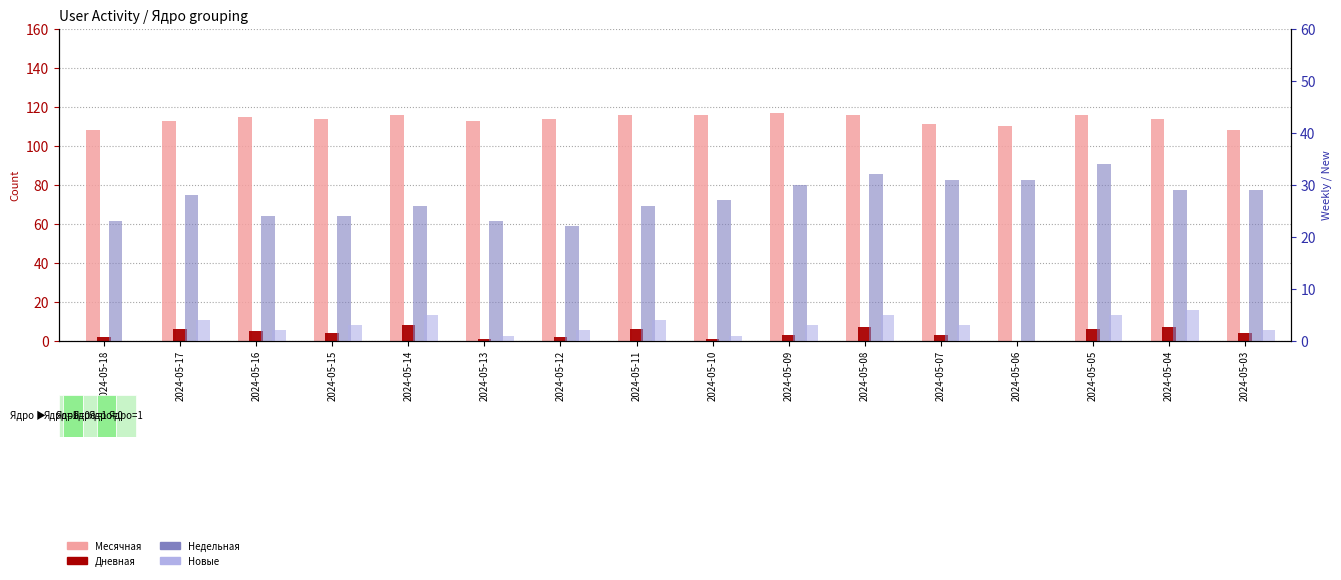

List the labels in order of Новые value, largest first.

2024-05-04, 2024-05-14, 2024-05-08, 2024-05-05, 2024-05-17, 2024-05-11, 2024-05-15, 2024-05-09, 2024-05-07, 2024-05-16, 2024-05-12, 2024-05-03, 2024-05-13, 2024-05-10, 2024-05-18, 2024-05-06